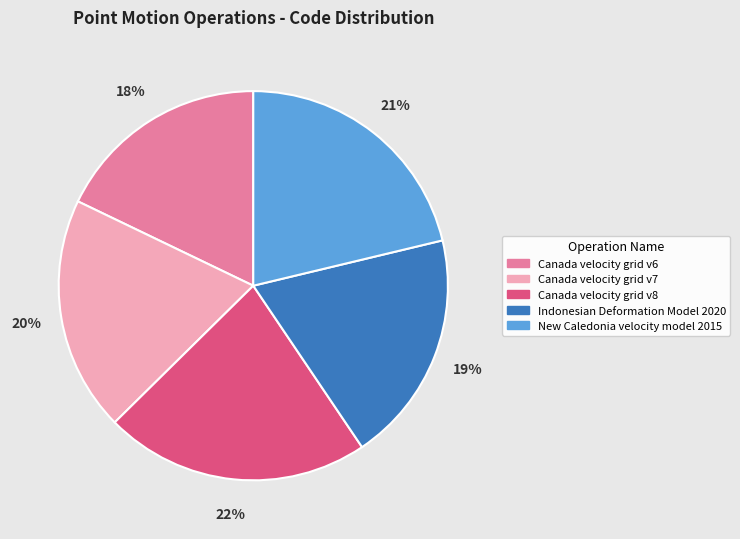

To the nearest percent, what is the difference between the Canada velocity grid v6 and Canada velocity grid v7 slice percentages?

2%